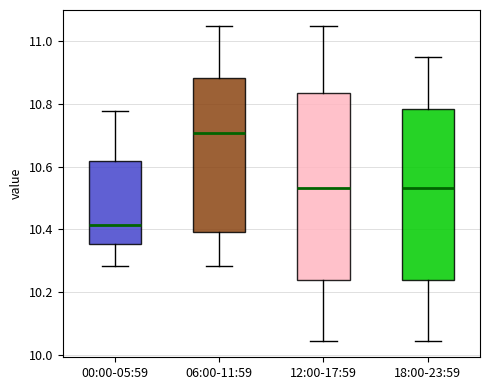

Comparing the boxes themselves (not the whiskers), which one is the tallest?

12:00-17:59